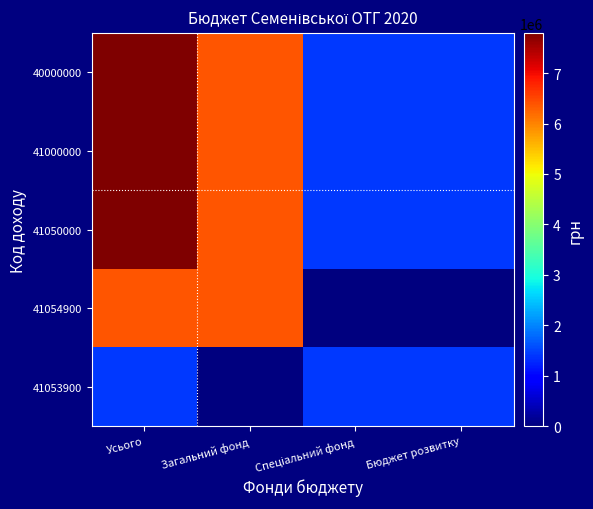

How many data points does each series have?

4